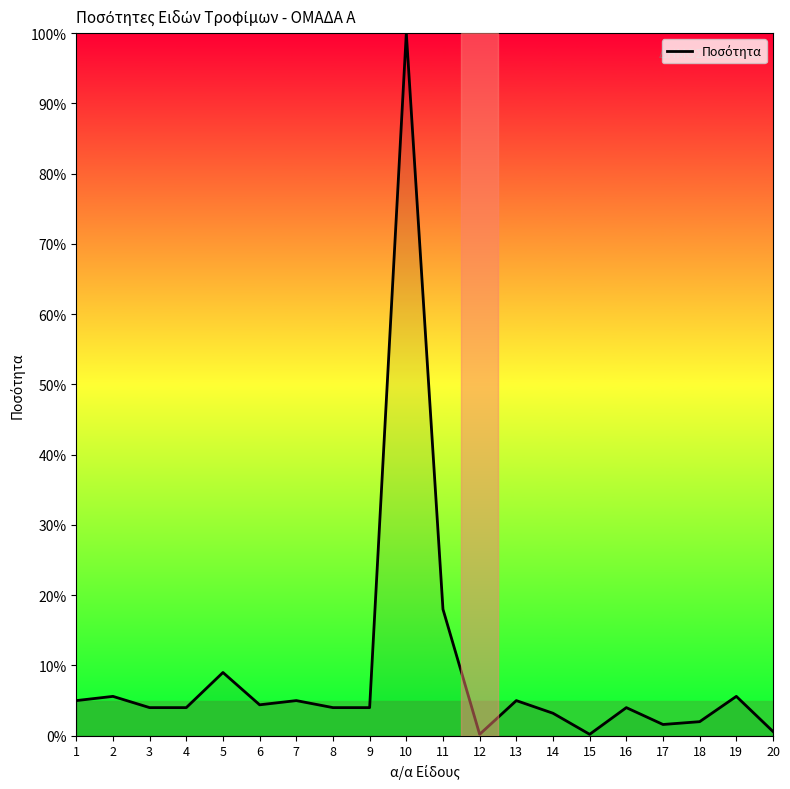

The chart shows a value of 0.2 at 15. True or false?

True